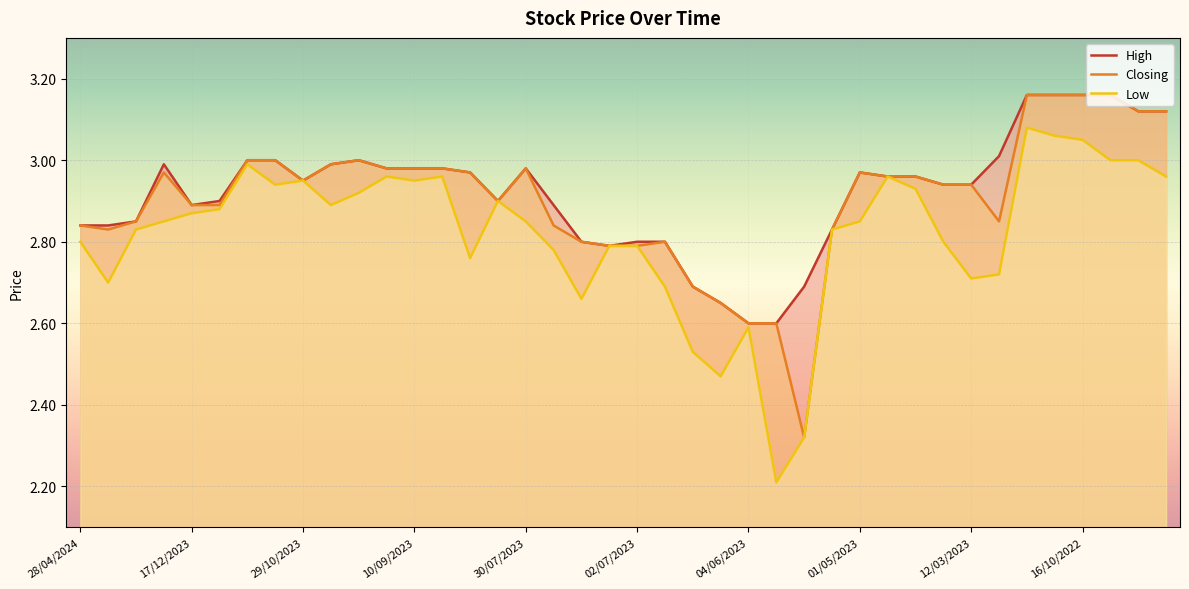

True or false: Low and Closing cross at least once.

False